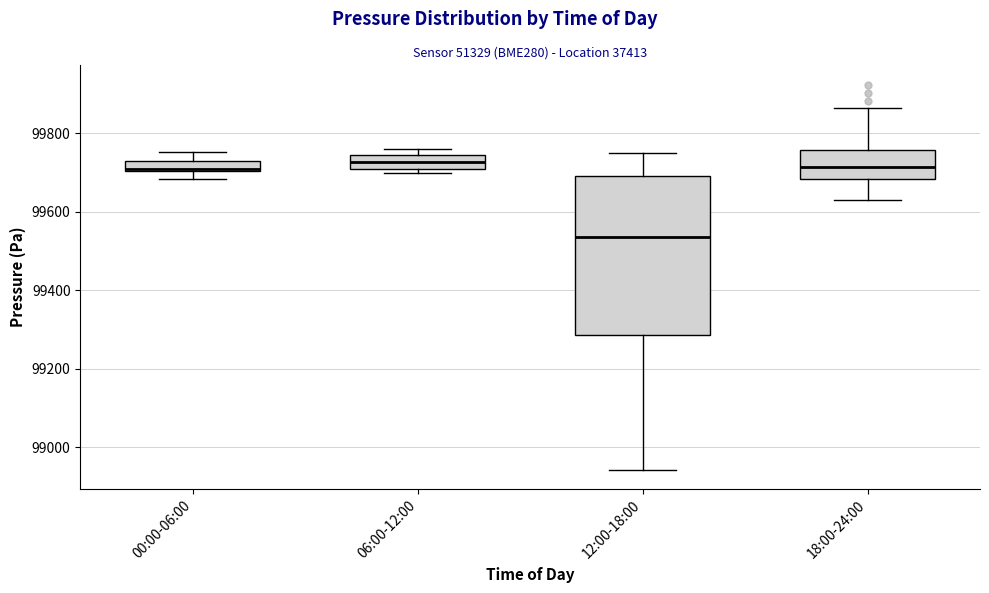

Comparing the boxes themselves (not the whiskers), which one is the tallest?

12:00-18:00